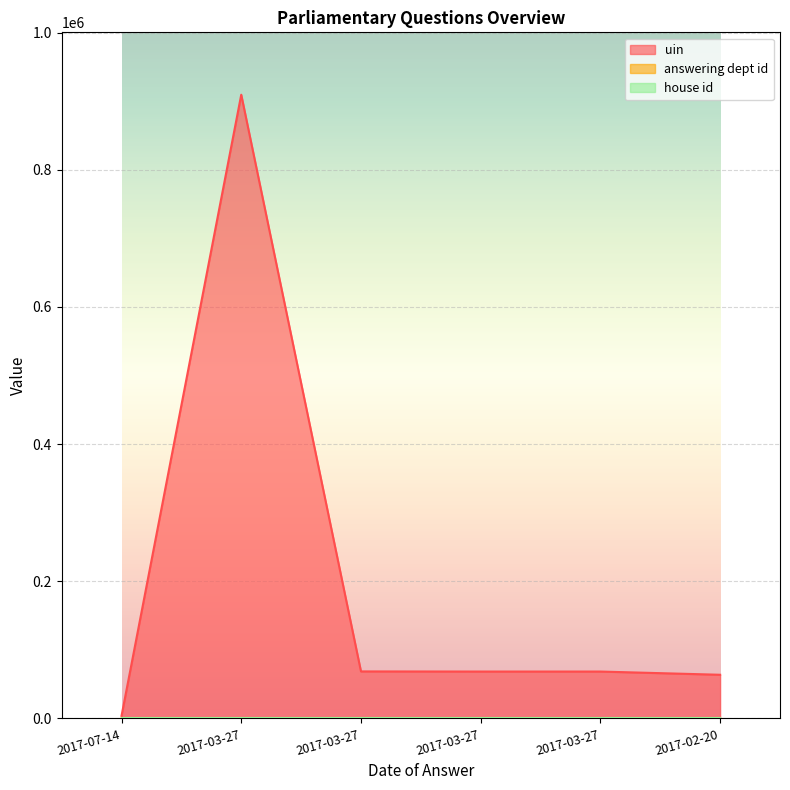

What is the label of the 1st point from the left?

2017-07-14